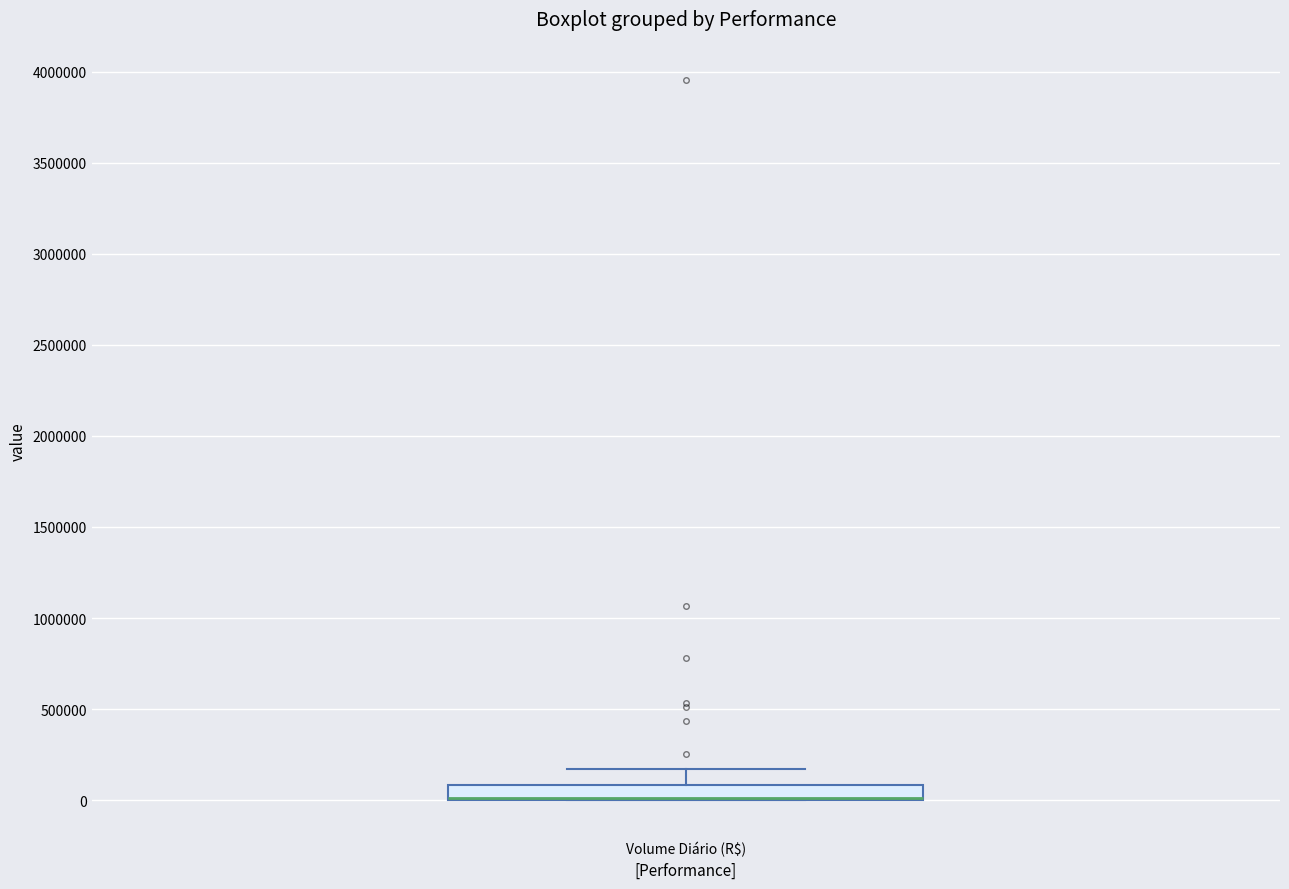

Transcribe this box plot: give where the median line is, the range the box spans, and where the two whiskers end, as read against the y-axis. The values are not printed on the chart, so give them approximately, as read against the axis.

median 0 (drawn on the box's lower edge), box 0 to 100000, whiskers 0 to 150000